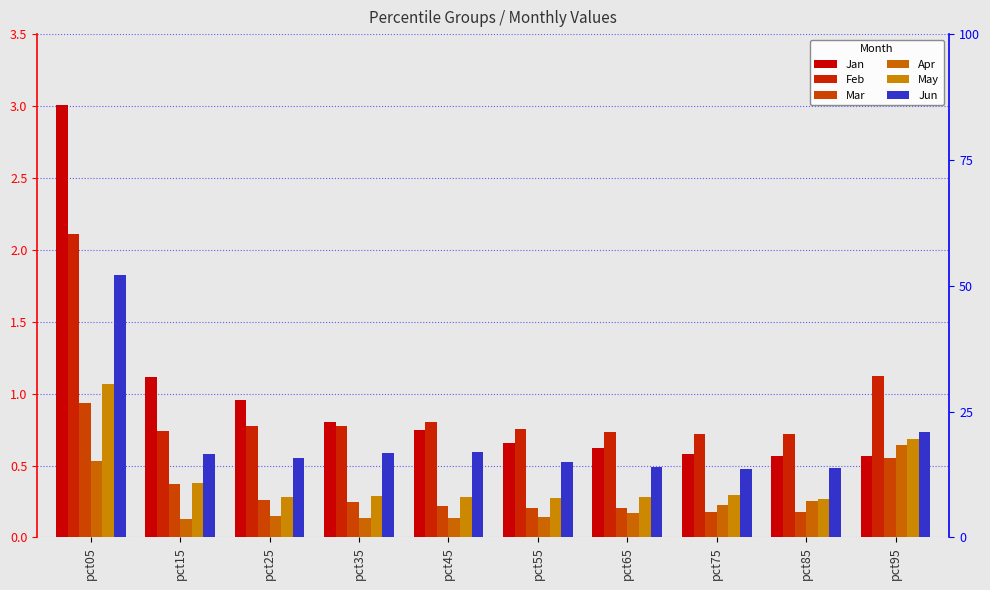

How many groups of bars are there?

10